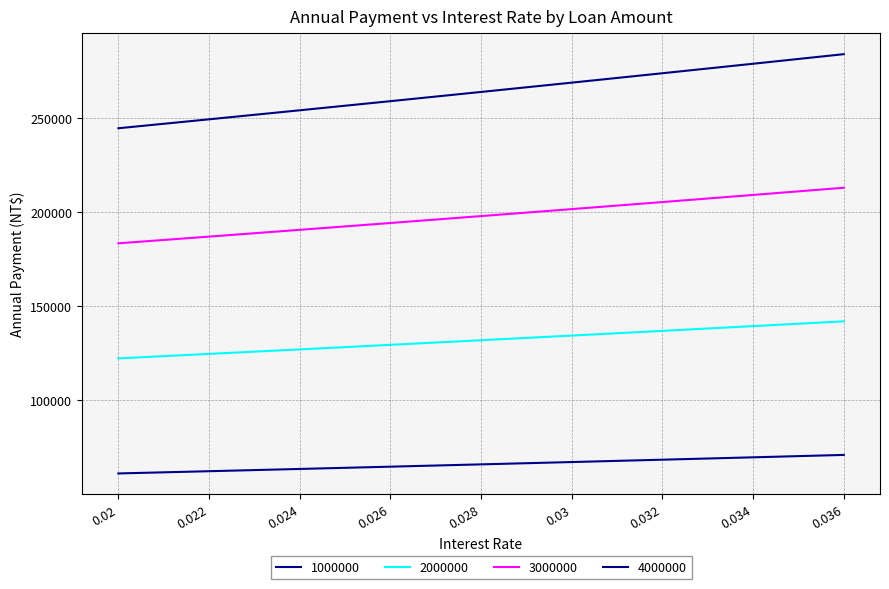

Where does the 4000000 series first go above 263915?

0.028